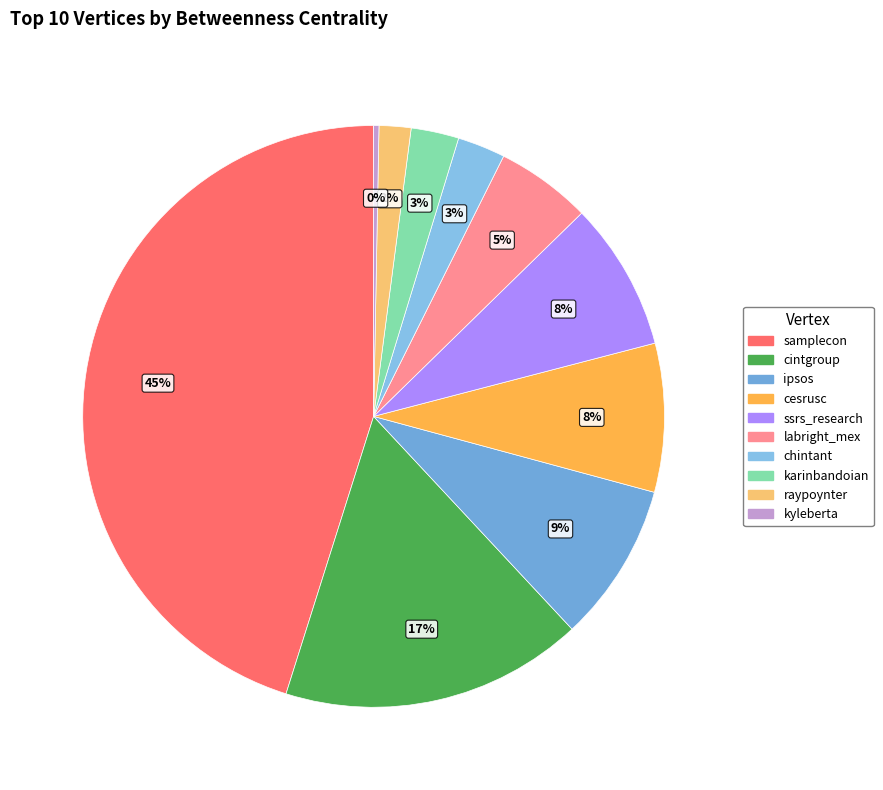

To the nearest percent, what percentage of the pie is labright_mex?

5%